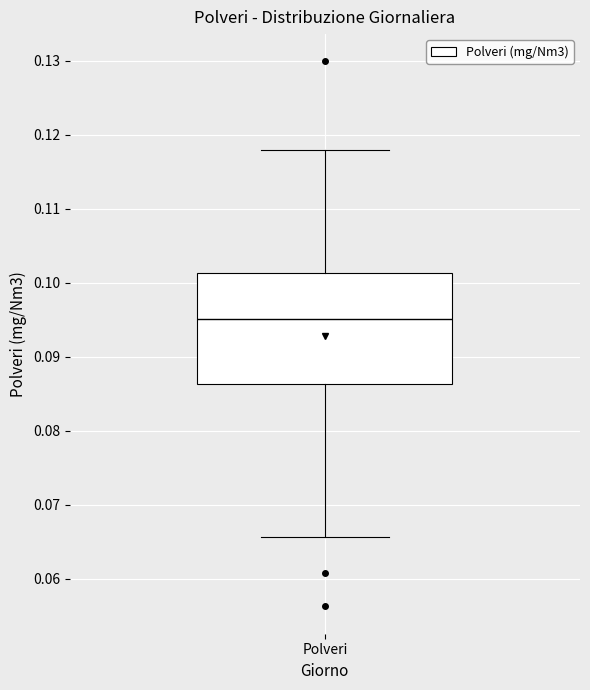

Transcribe this box plot: give where the median line is, the range the box spans, and where the two whiskers end, as read against the y-axis. The values are not printed on the chart, so give them approximately, as read against the axis.

median 0.095, box 0.086 to 0.101, whiskers 0.066 to 0.118